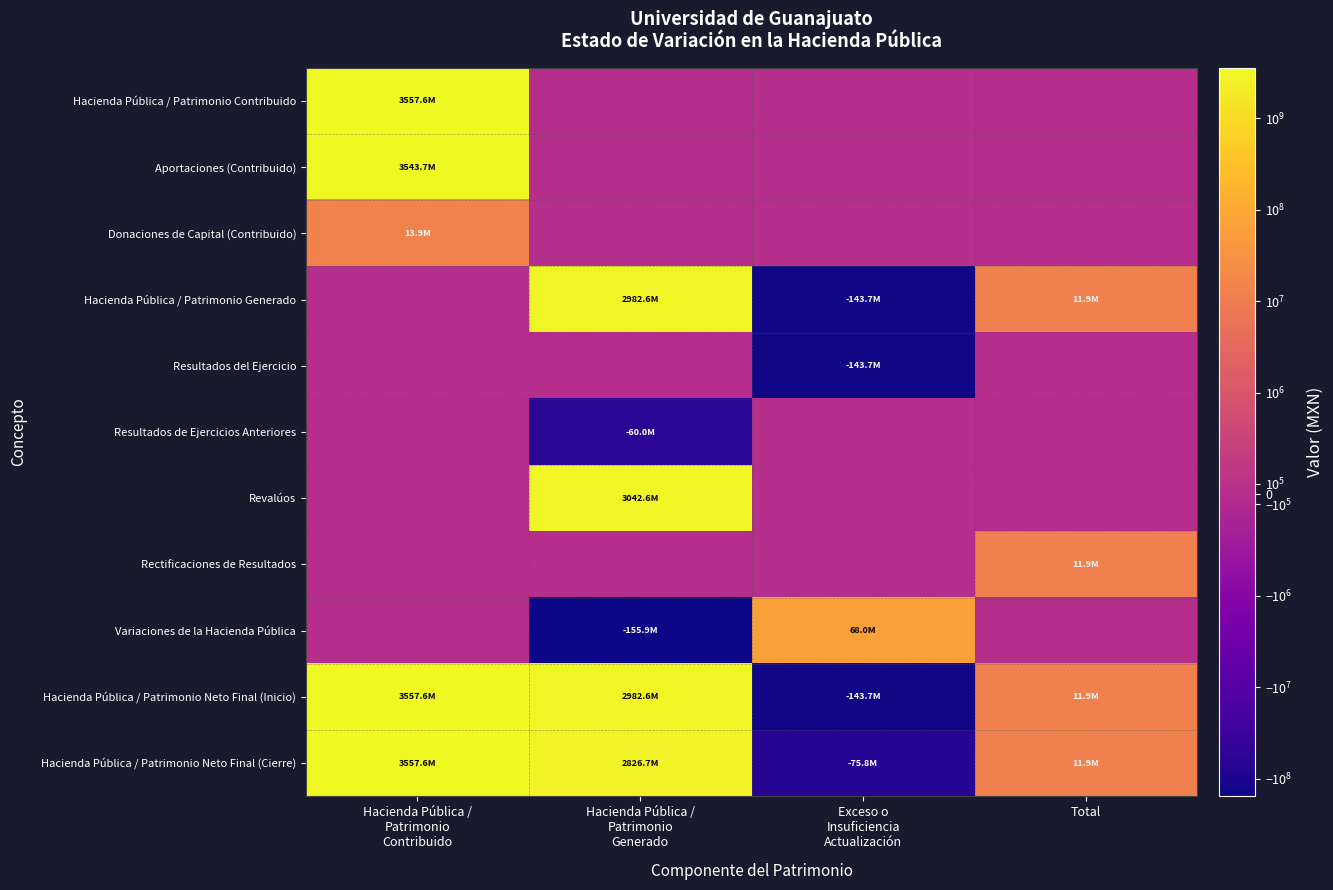

Count the number of categories in the chart.

4